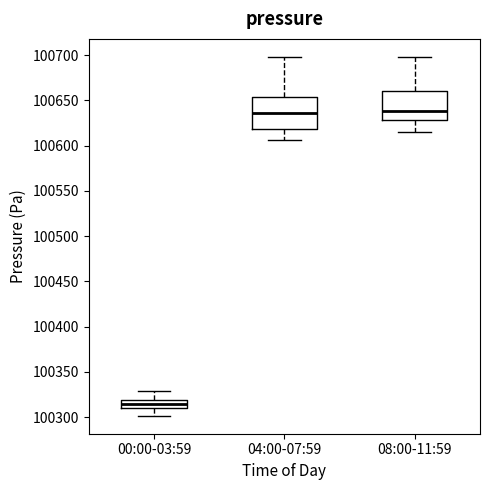

Where is the lower edge of the box for 04:00-07:59 on the y-axis? The values are not printed on the chart, so give them approximately, as read against the axis.

100620